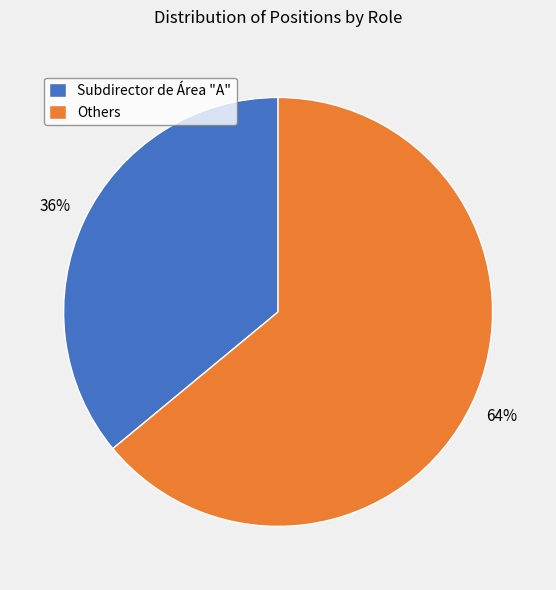

The Subdirector de Área "A" slice represents 48% of the pie. True or false?

False